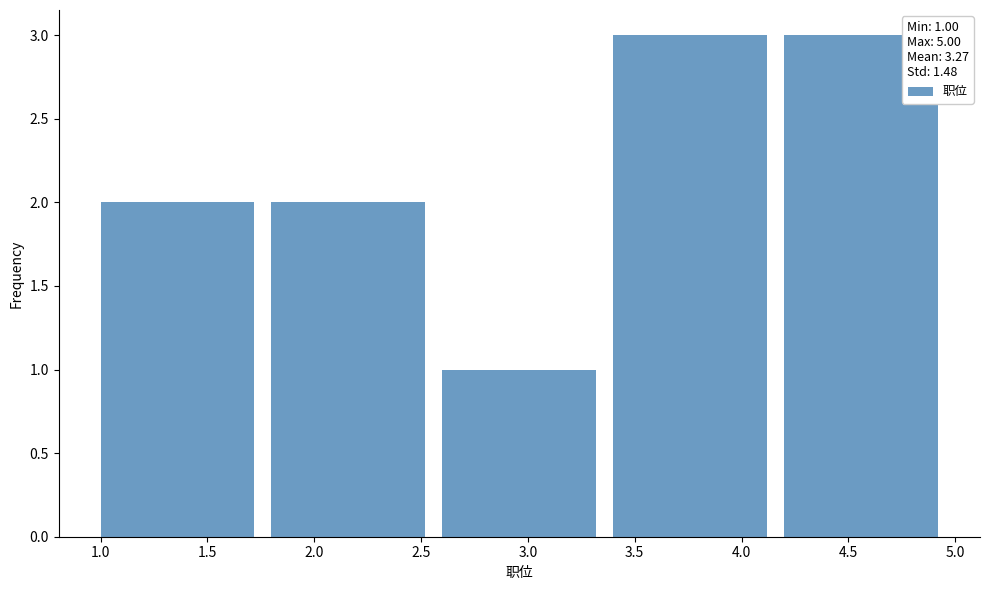

How tall is the bar that spans 1.0 to 1.8 on the x-axis? The values are not printed on the chart, so give them approximately, as read against the axis.

2